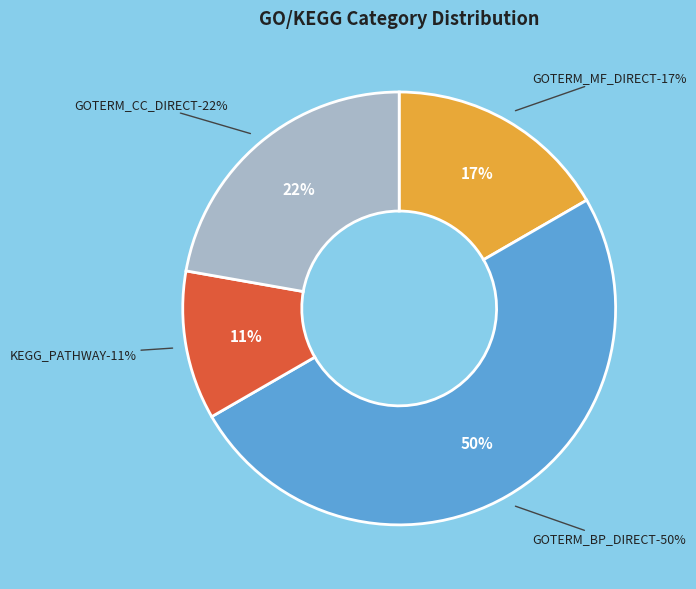

True or false: GOTERM_CC_DIRECT accounts for 11% of the total.

False